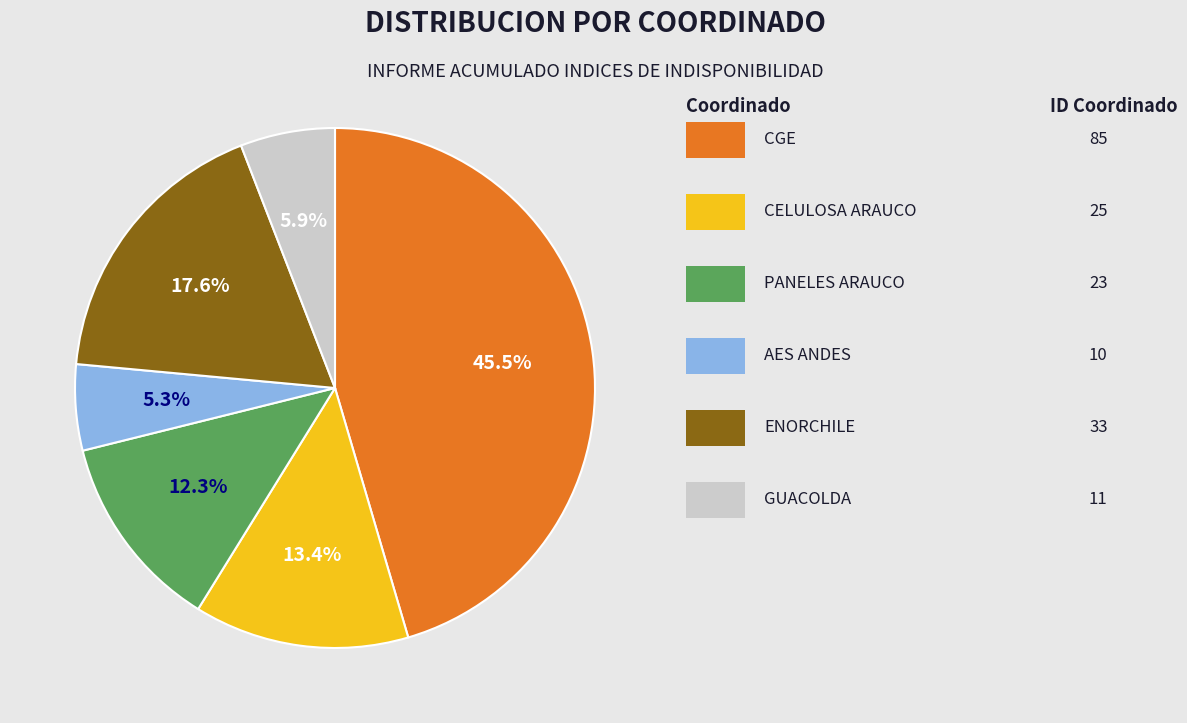

Is there any slice that represents more than half of the pie?

No